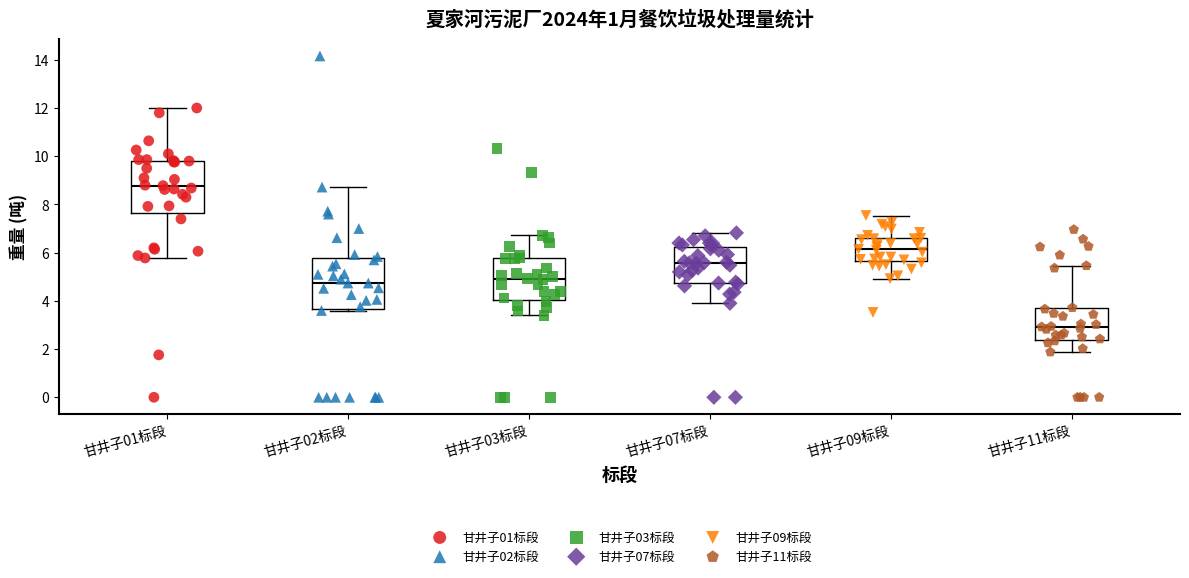

Reading left to right, read every box against the y-axis: the position of its median line, the range the box covers, and the ends of its whiskers. The values are not printed on the chart, so give them approximately, as read against the axis.

甘井子01标段: median 8.8, box 7.6 to 9.8, whiskers 5.8 to 12.0
甘井子02标段: median 4.8, box 3.6 to 5.8, whiskers 3.6 (just below the box's lower edge) to 8.8
甘井子03标段: median 5.0, box 4.0 to 5.8, whiskers 3.4 to 6.8
甘井子07标段: median 5.6, box 4.8 to 6.2, whiskers 4.0 to 6.8
甘井子09标段: median 6.2, box 5.6 to 6.6, whiskers 5.0 to 7.6
甘井子11标段: median 3.0, box 2.4 to 3.6, whiskers 1.8 to 5.4